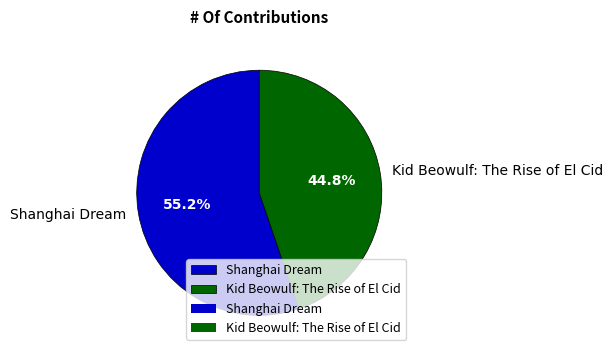

Between Kid Beowulf: The Rise of El Cid and Shanghai Dream, which is larger?

Shanghai Dream